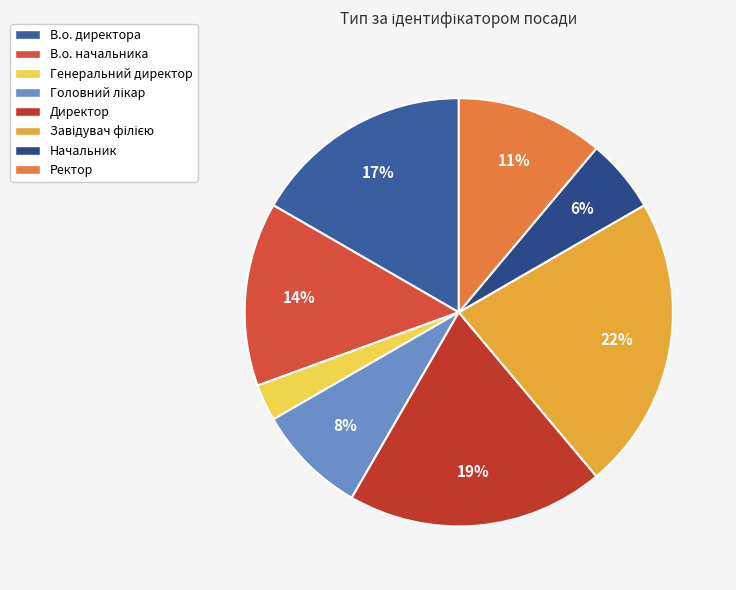

To the nearest percent, what percentage of the pie is Ректор?

11%